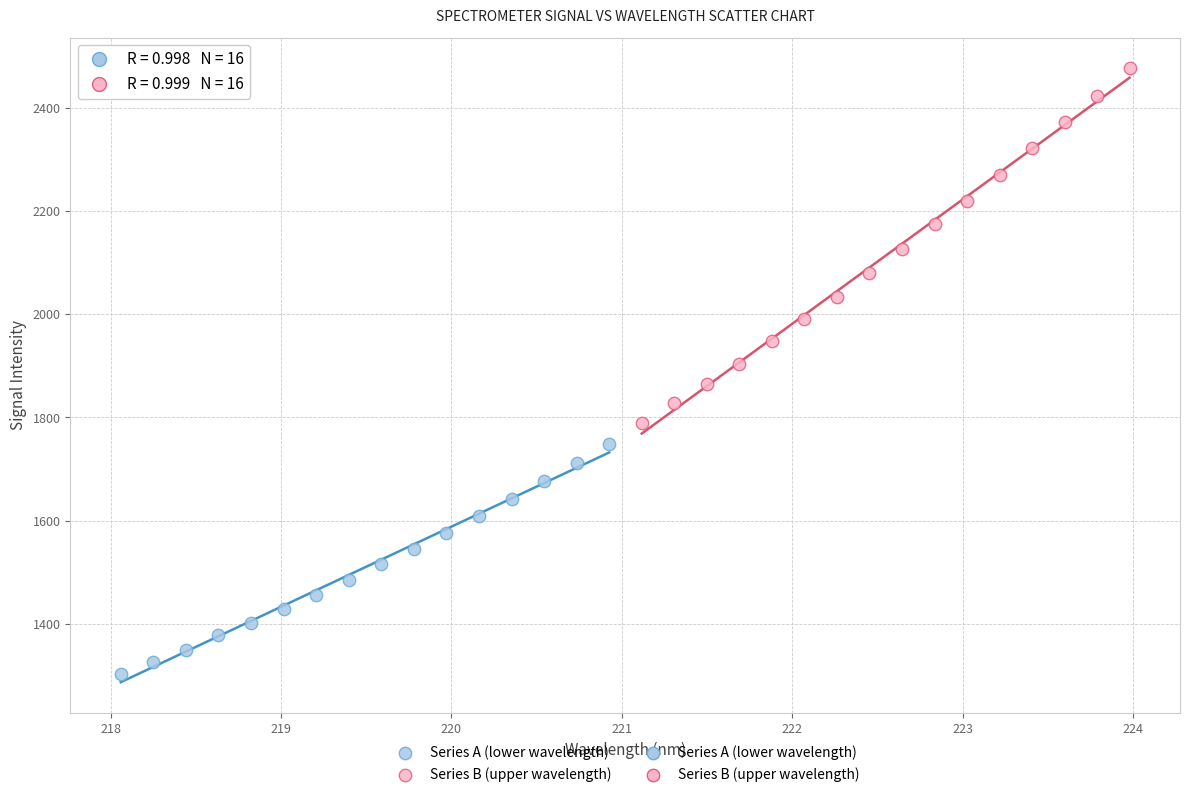

Which series has the widest spread of Y values?

Series B (upper wavelength)